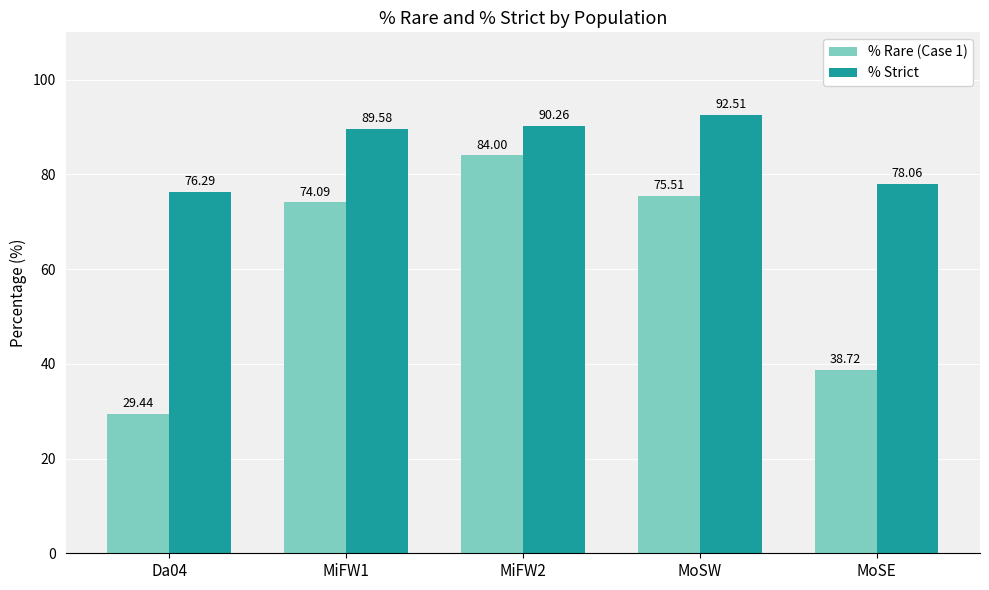

What is the difference between the % Strict values at MoSW and MiFW1?

2.9